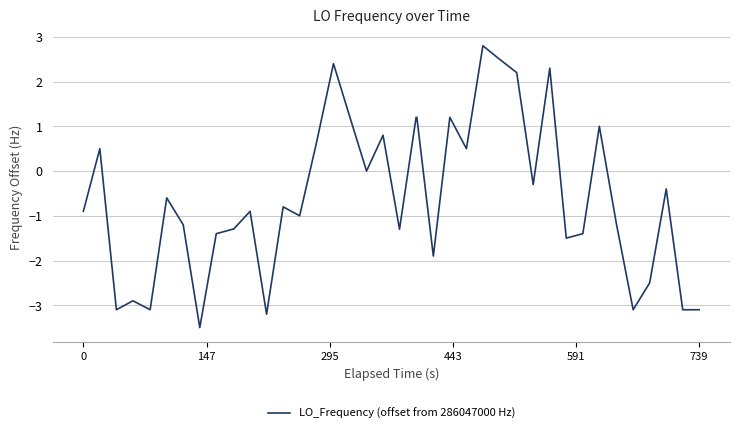

What is the difference between the maximum and minimum values?

6.3